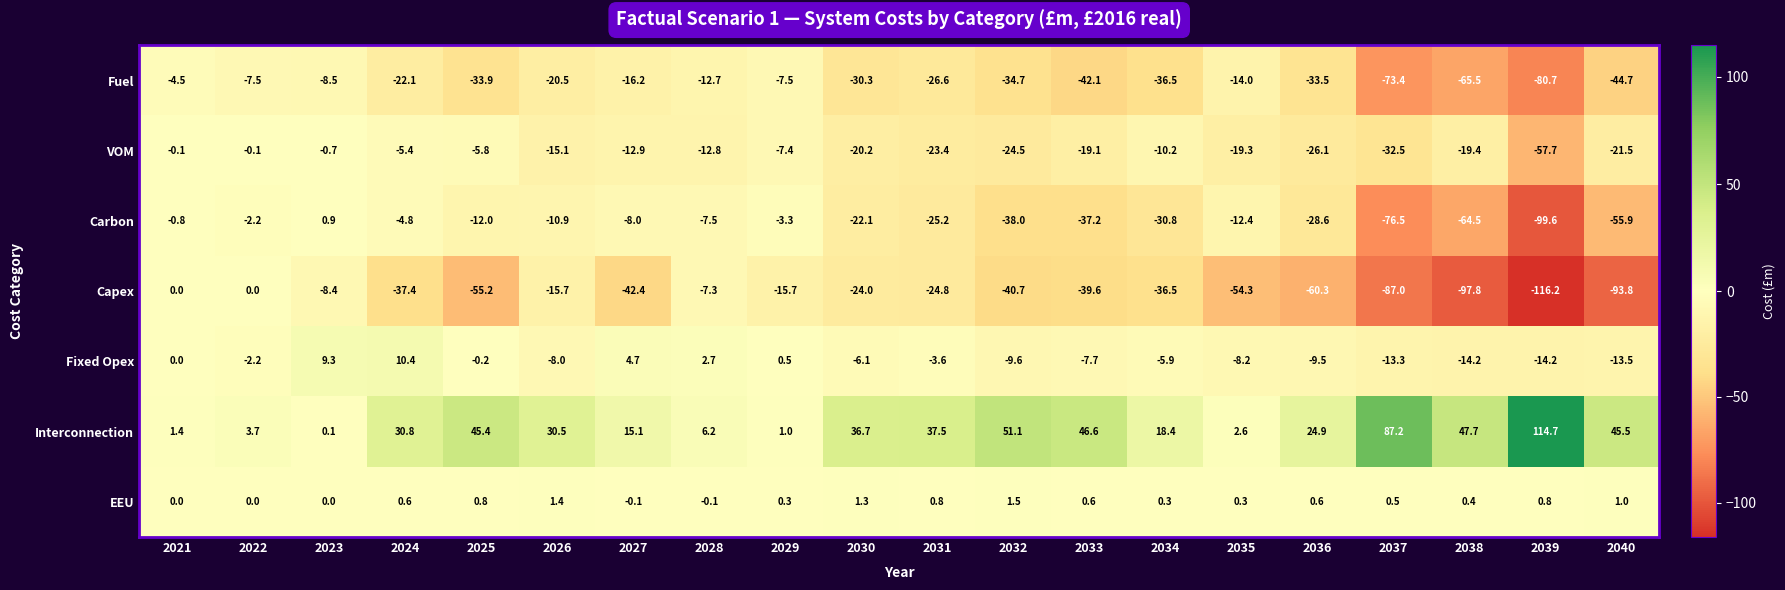

Read the VOM value at 2039.

-57.7